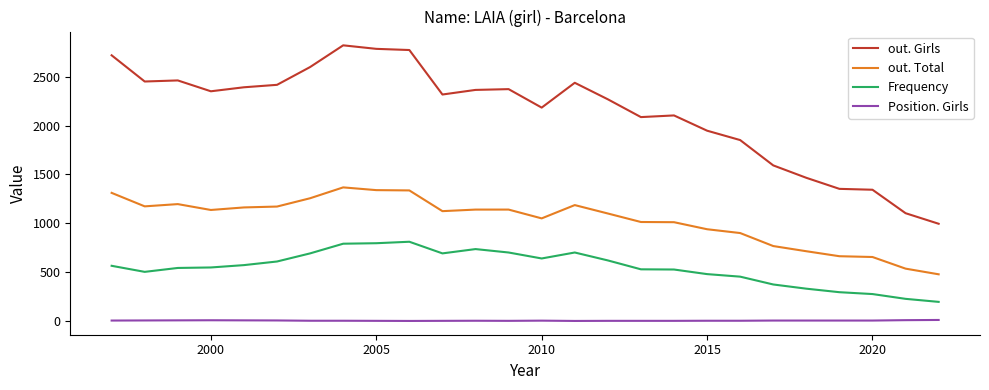

Count the number of data series in this chart.

4